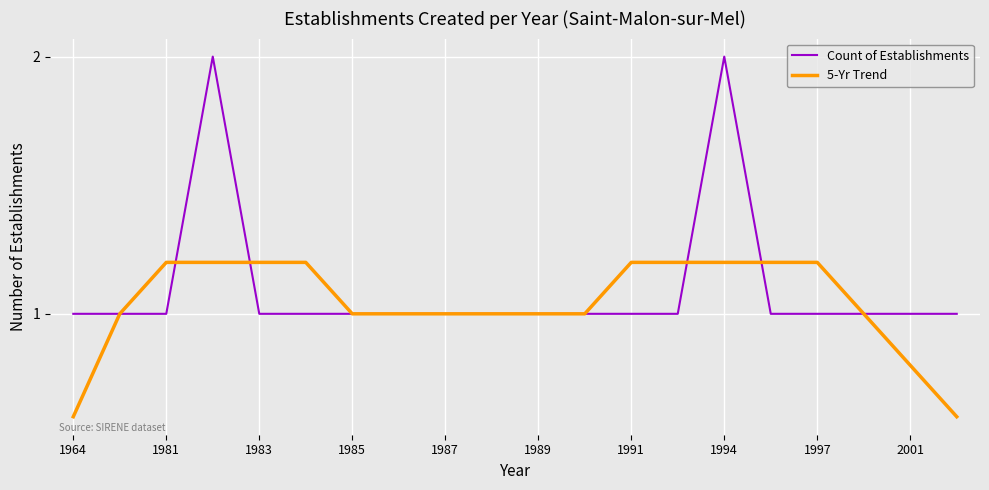

Rank the series by their maximum value, from lowest to highest.

5-Yr Trend, Count of Establishments